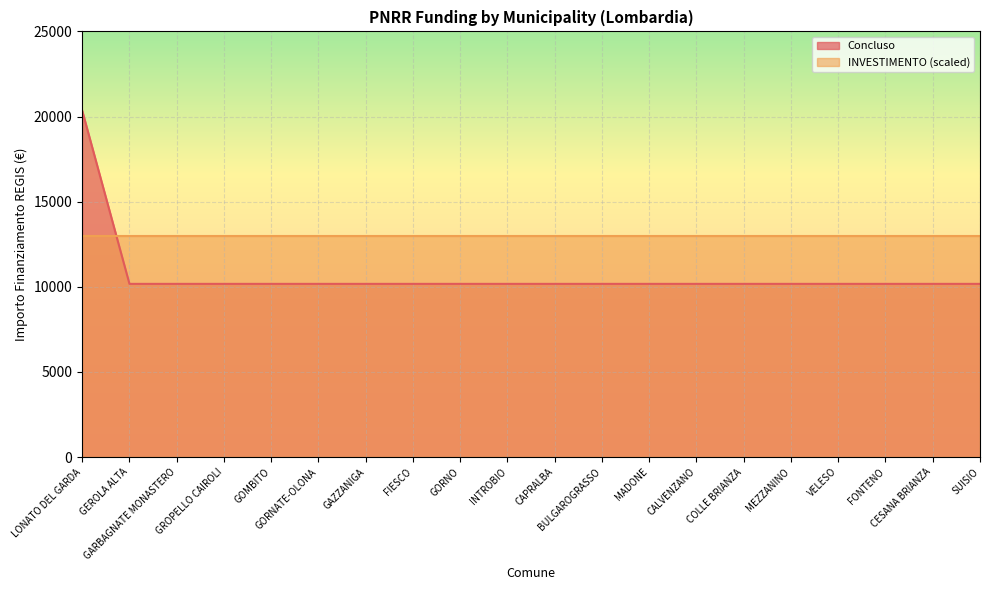

What is the value of the 12th point from the left?

10172